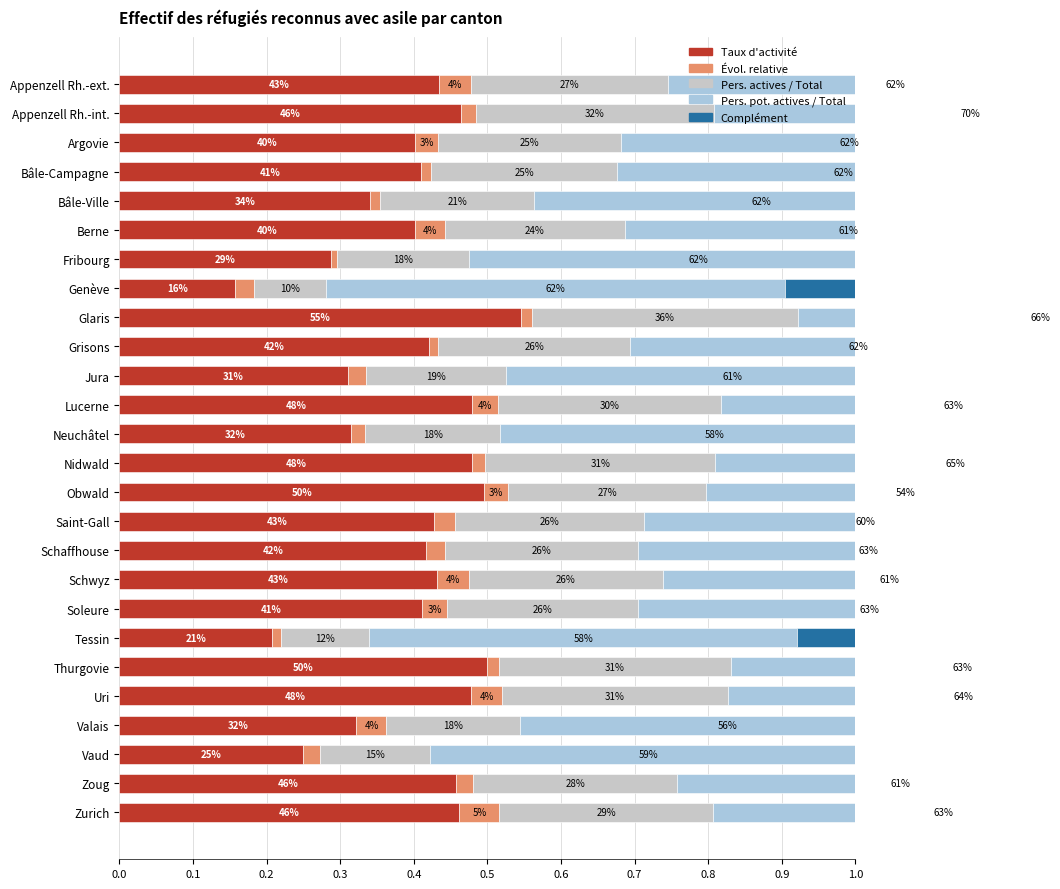

How many bars are there in total?

130